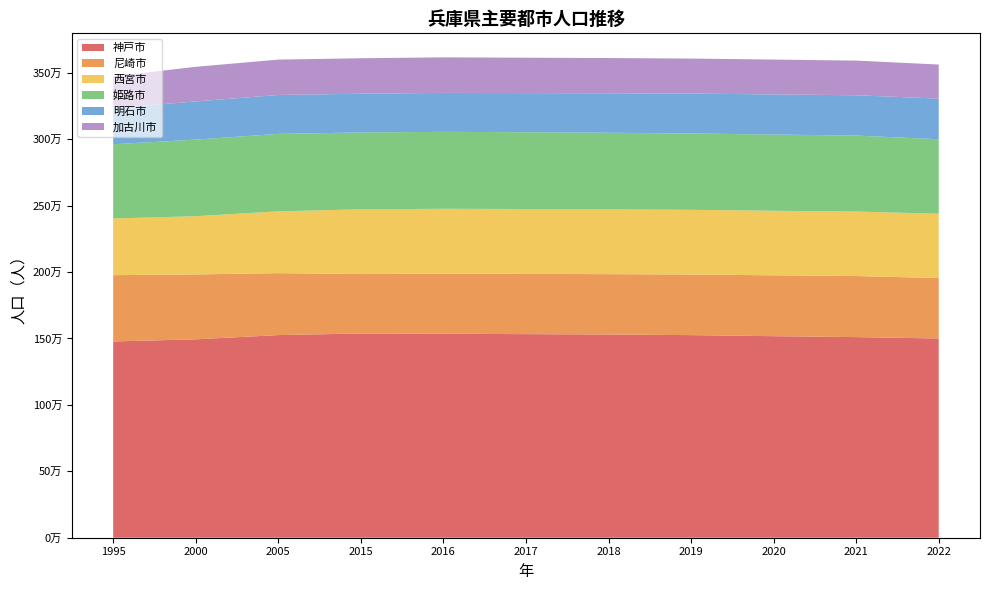

Reading left to right, list all the values displayed in this chart.

神戸市: 1477410	1493398	1525393	1537272	1535561	1532517	1529756	1525152	1517073	1510171	1499887
尼崎市: 498999	488586	466187	447466	452563	453373	454331	456069	458138	459593	454620
西宮市: 426909	438105	465337	487409	487850	488528	487709	487093	486023	485587	483929
姫路市: 558639	576597	582863	578624	579154	578013	576501	574658	573638	571719	561116
明石市: 270722	287606	293117	291357	293409	294478	297443	300222	302163	303601	306030
加古川市: 239803	260567	266170	267043	267435	266412	264991	263600	262178	260878	256328